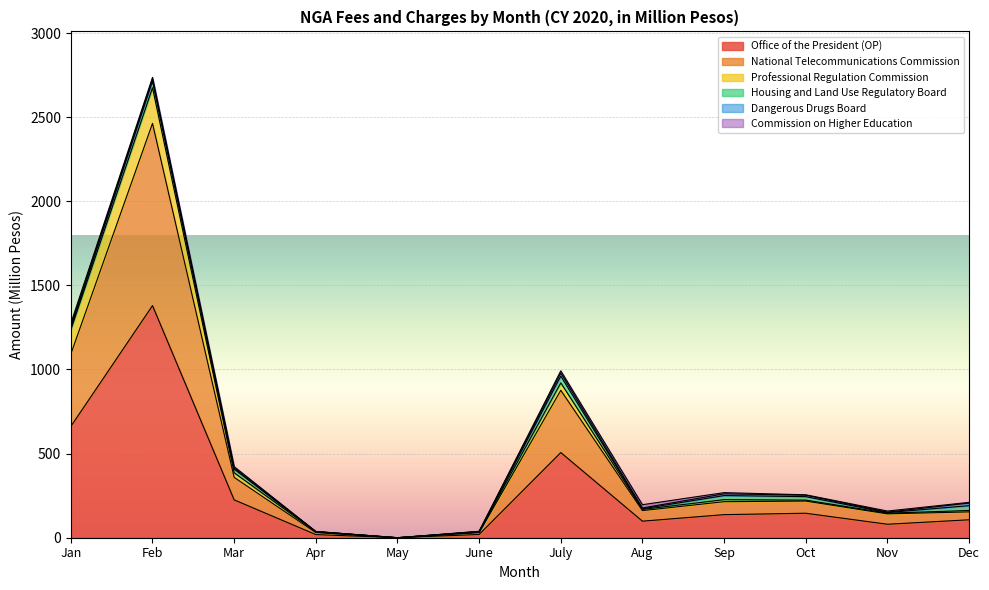

Where is Dangerous Drugs Board nearest to the value 9?

Oct